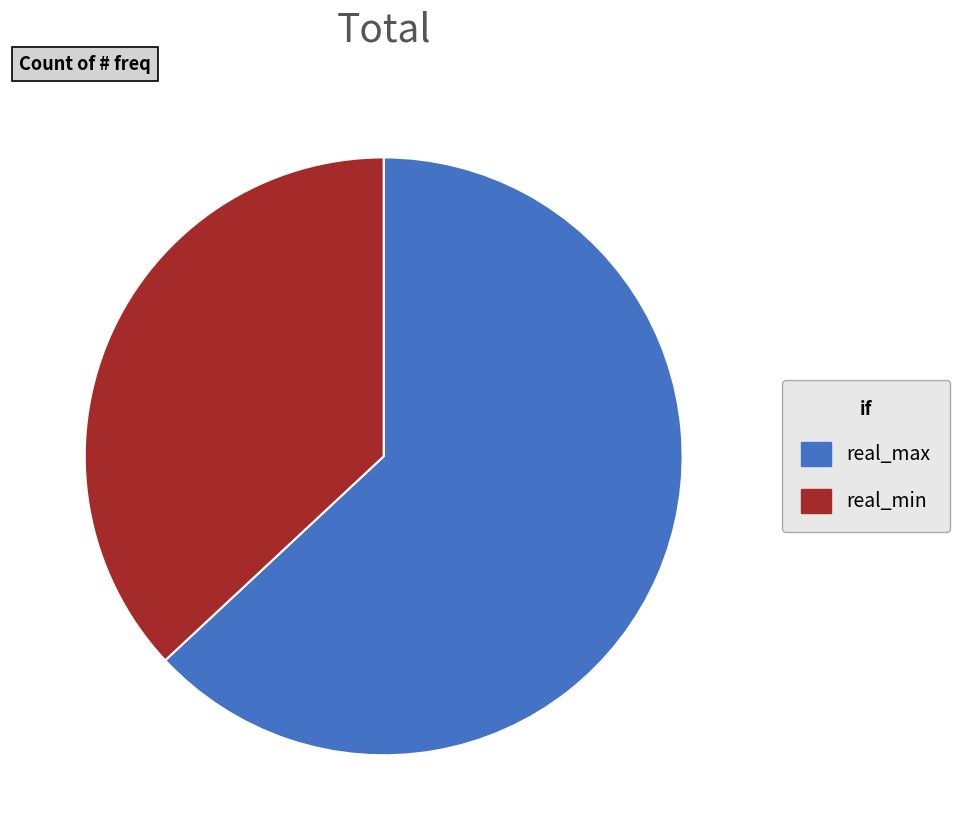

Which slice is the largest?

real_max